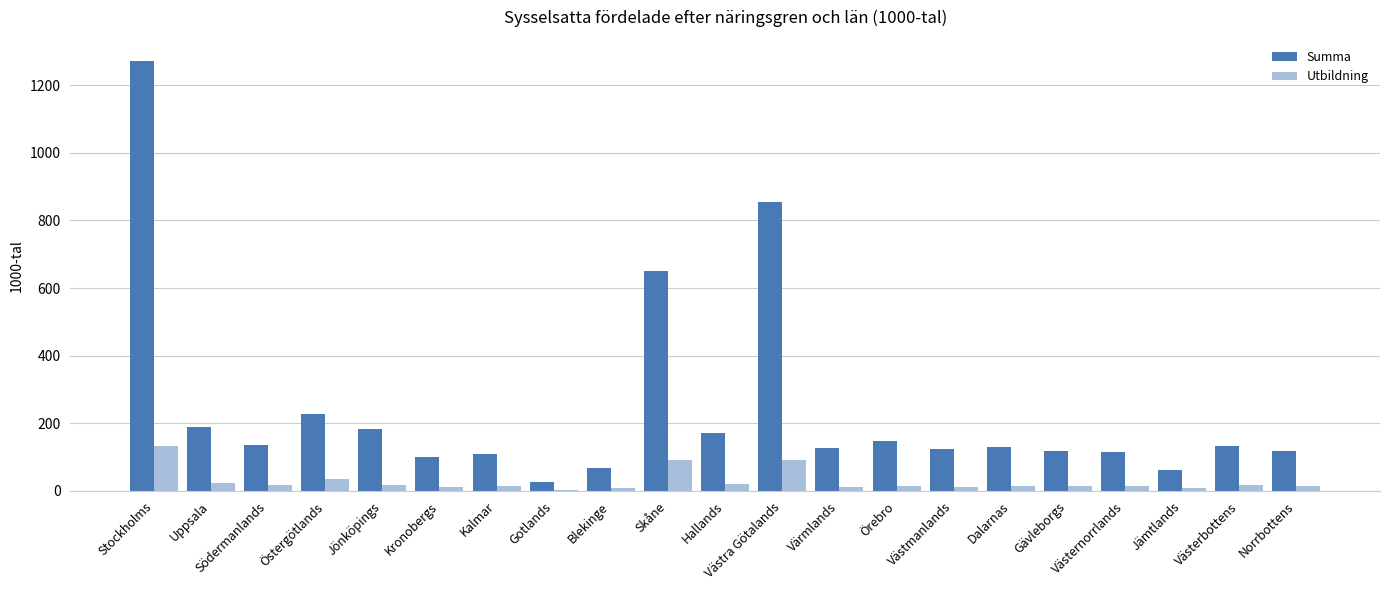

At which category is the sum across all series the highest?

Stockholms